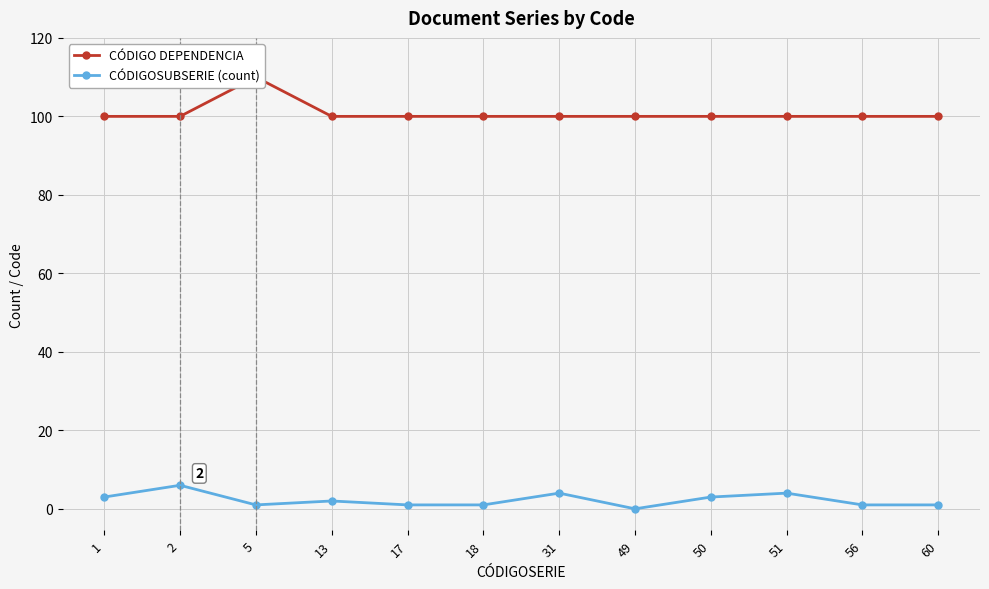

Where is the first local maximum for CÓDIGO DEPENDENCIA?

5